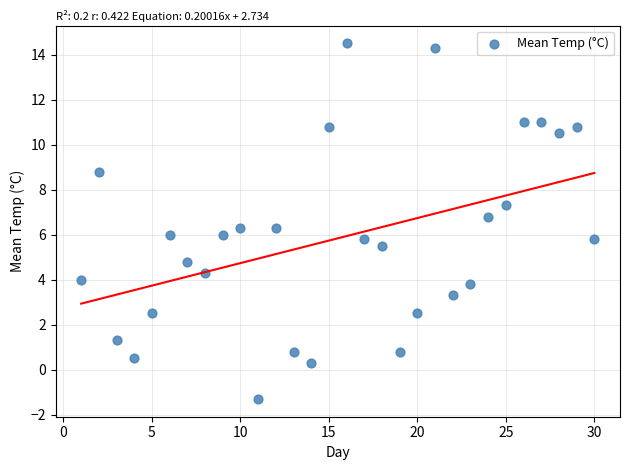

What is the range of X values (max minus min)?

29.0